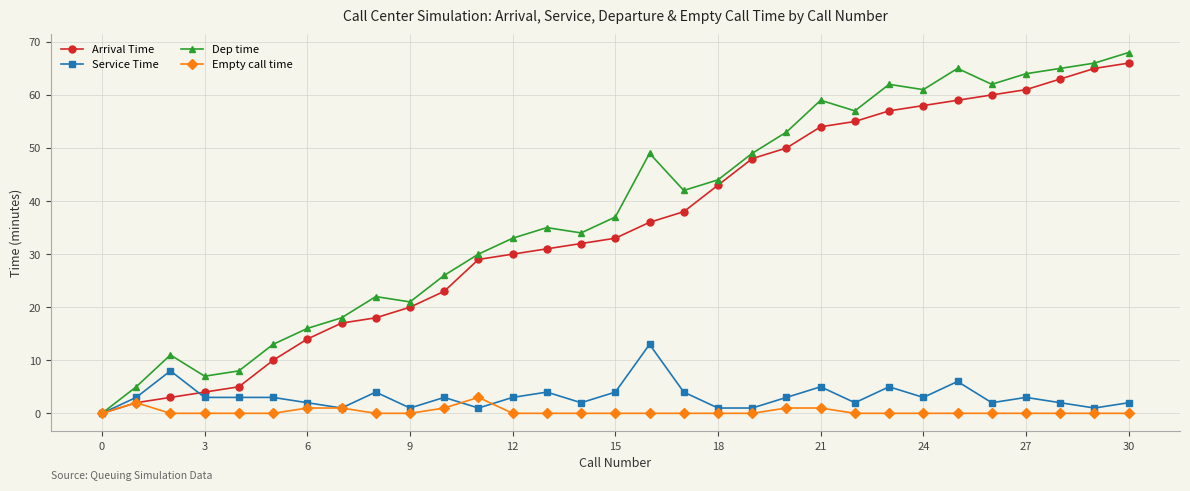

Which series has the largest range (max minus min)?

Dep time